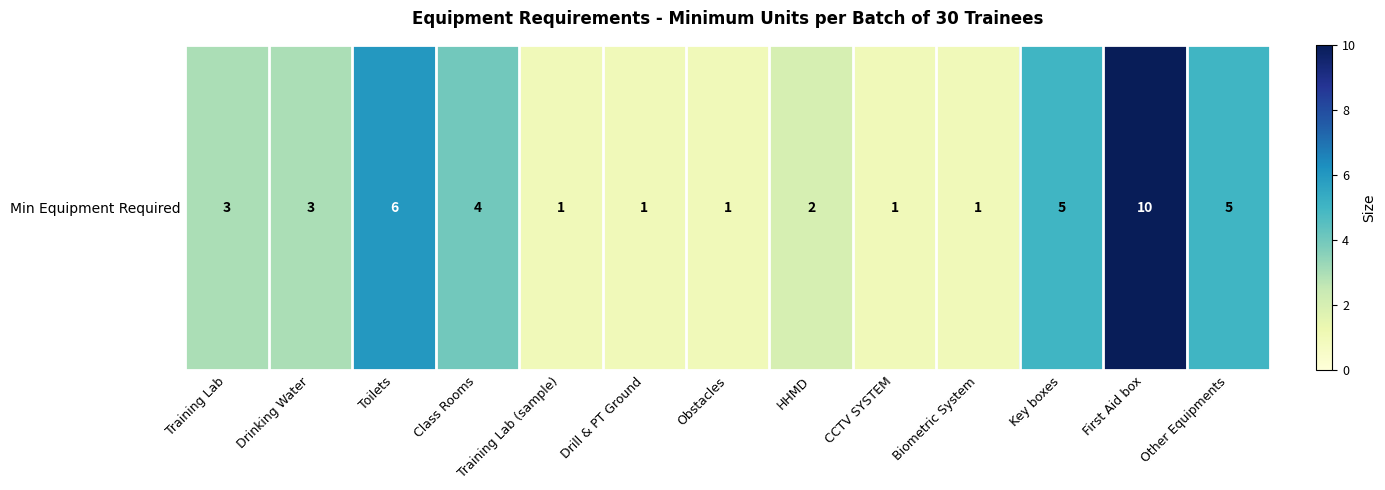

Rank the categories by value from lowest to highest.

Training Lab (sample), Drill & PT Ground, Obstacles, CCTV SYSTEM, Biometric System, HHMD, Training Lab, Drinking Water, Class Rooms, Key boxes, Other Equipments, Toilets, First Aid box